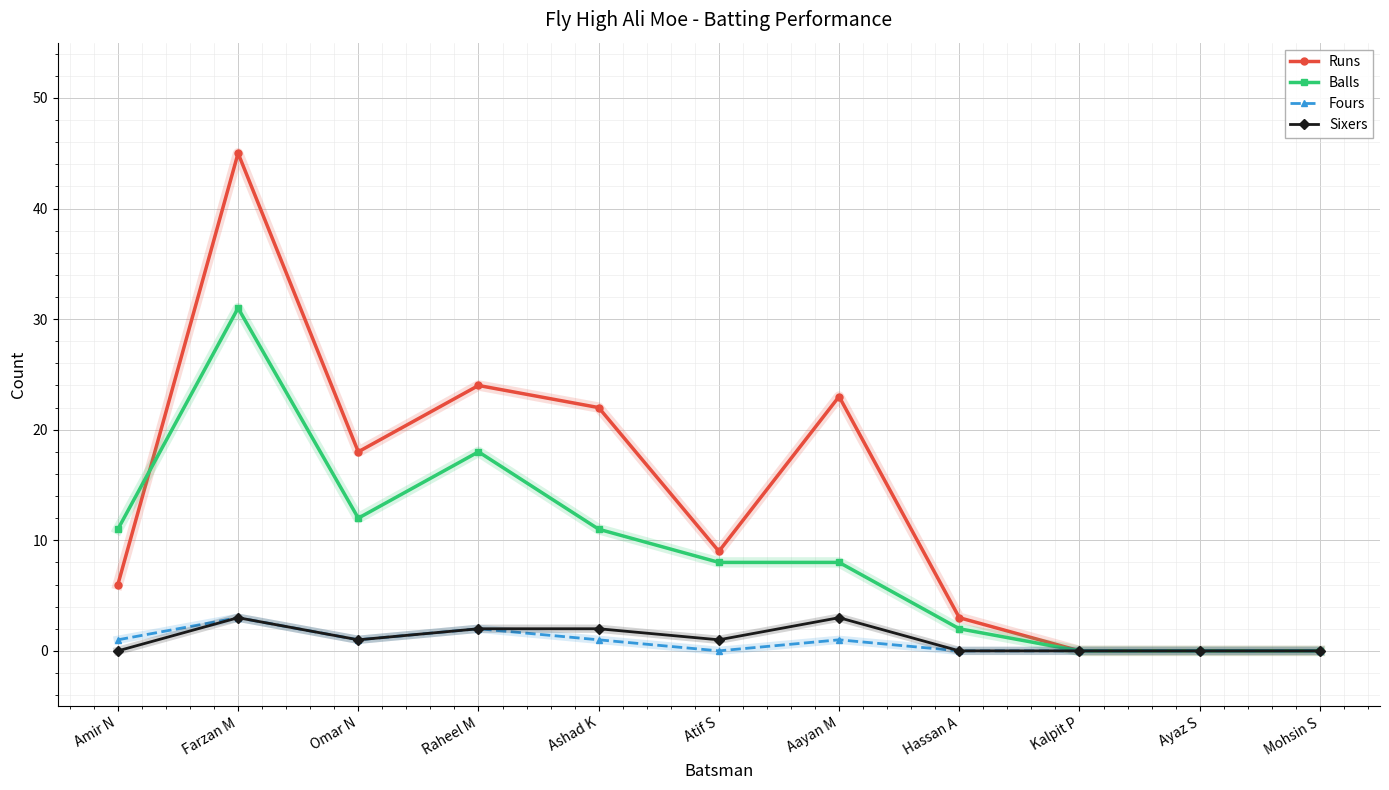

Is the value of Runs at Omar N greater than the value of Balls at Atif S?

Yes